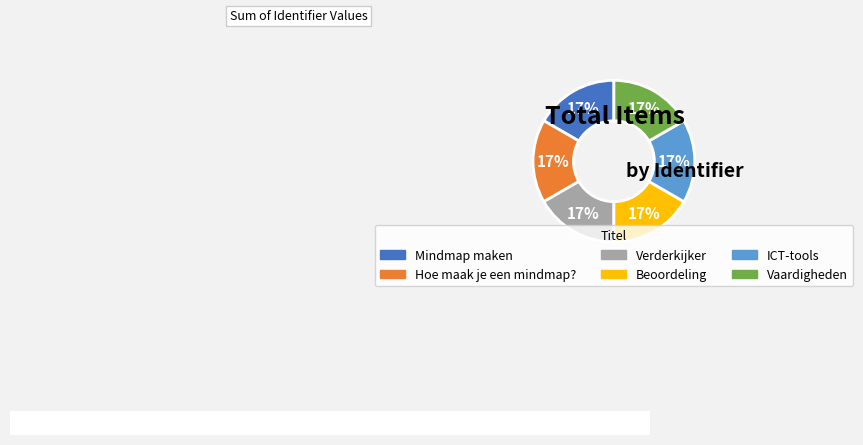

Do ICT-tools and Verderkijker together represent more than half of the pie?

No